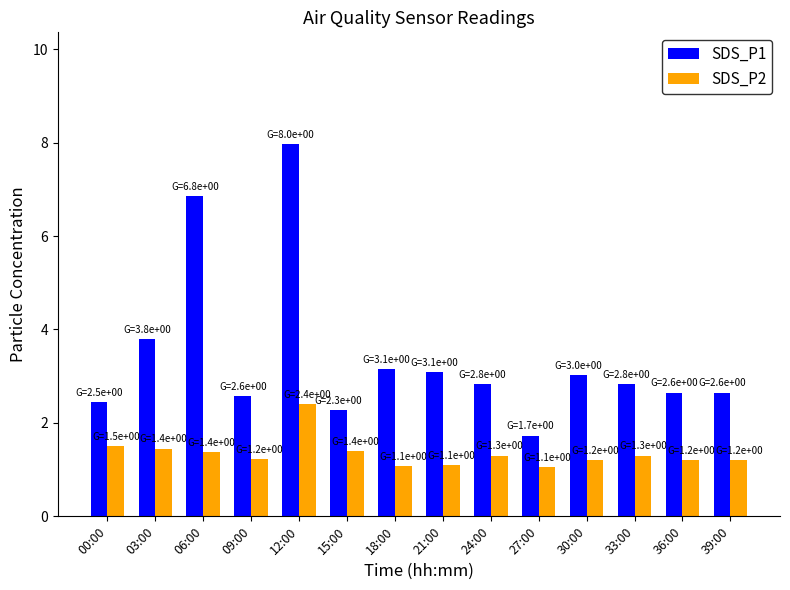

What is the average value of the SDS_P2 series?

1.3